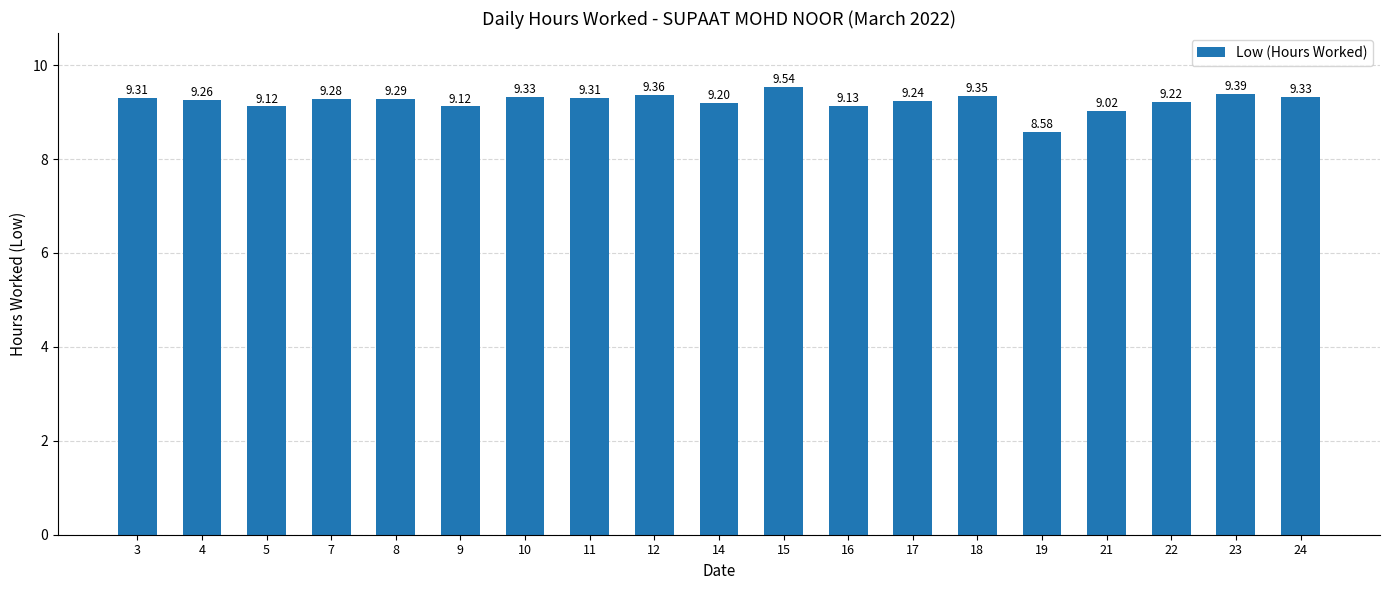

What is the sum of the values at 15 and 24?

18.9